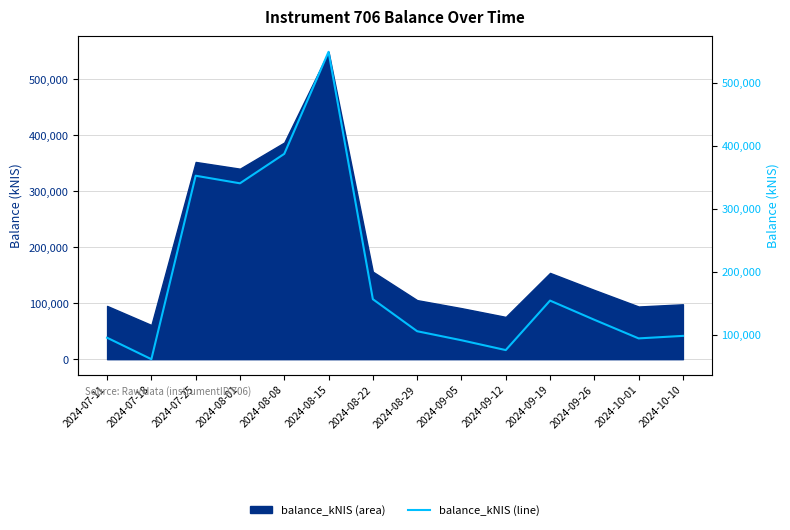

What is the difference between the maximum and minimum values?

488166.1